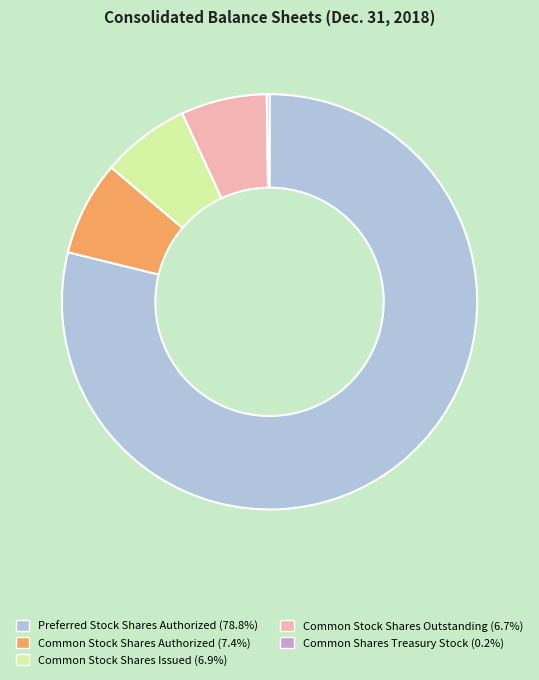

Which category has the biggest portion of the pie?

Preferred Stock Shares Authorized